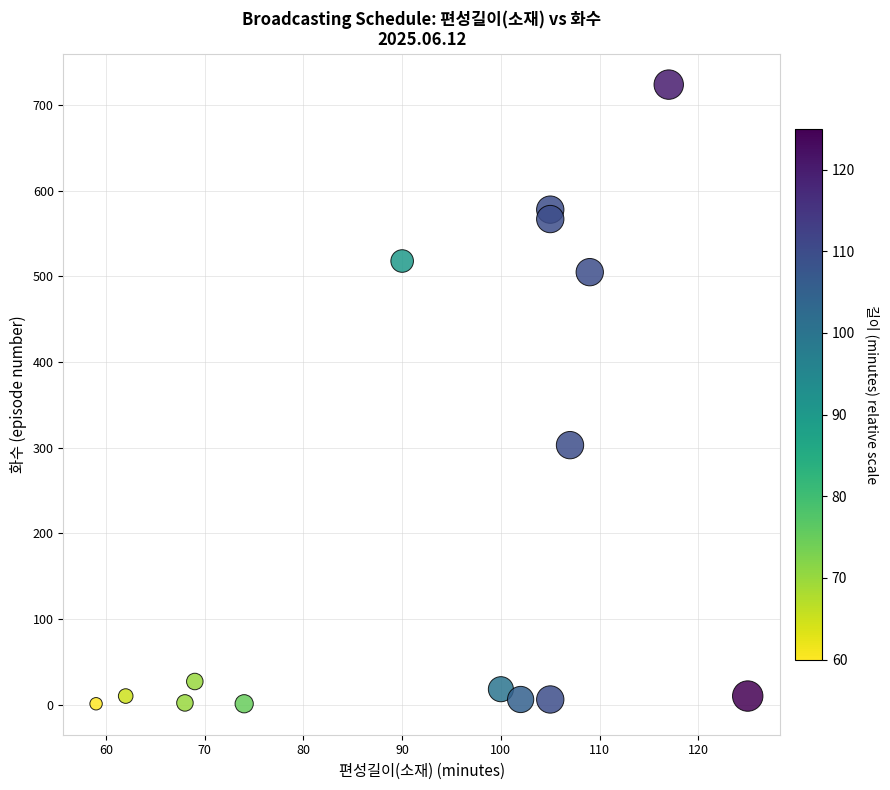

What is the range of X values (max minus min)?

66